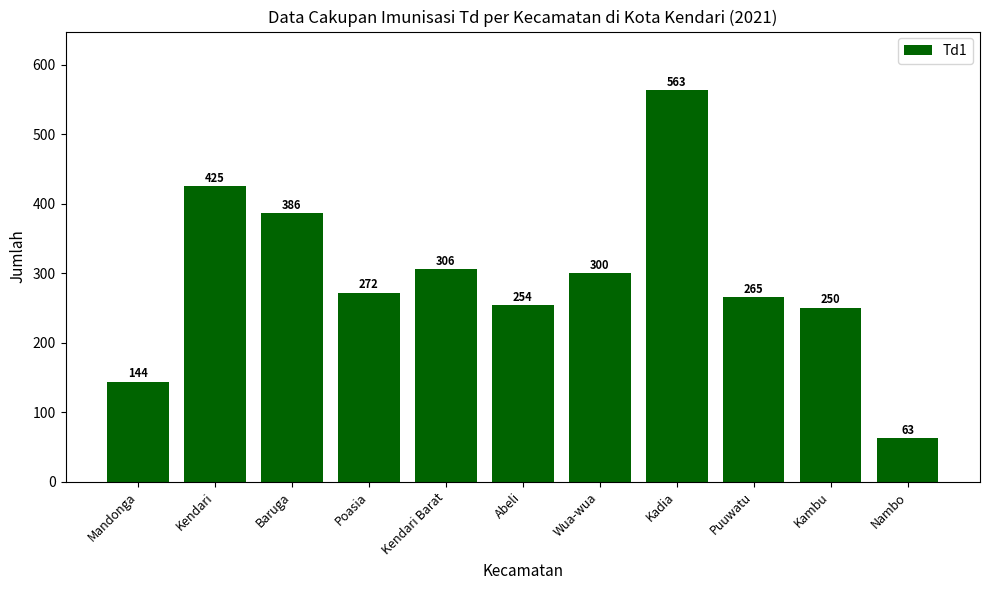

Which has a higher value, Mandonga or Kendari Barat?

Kendari Barat